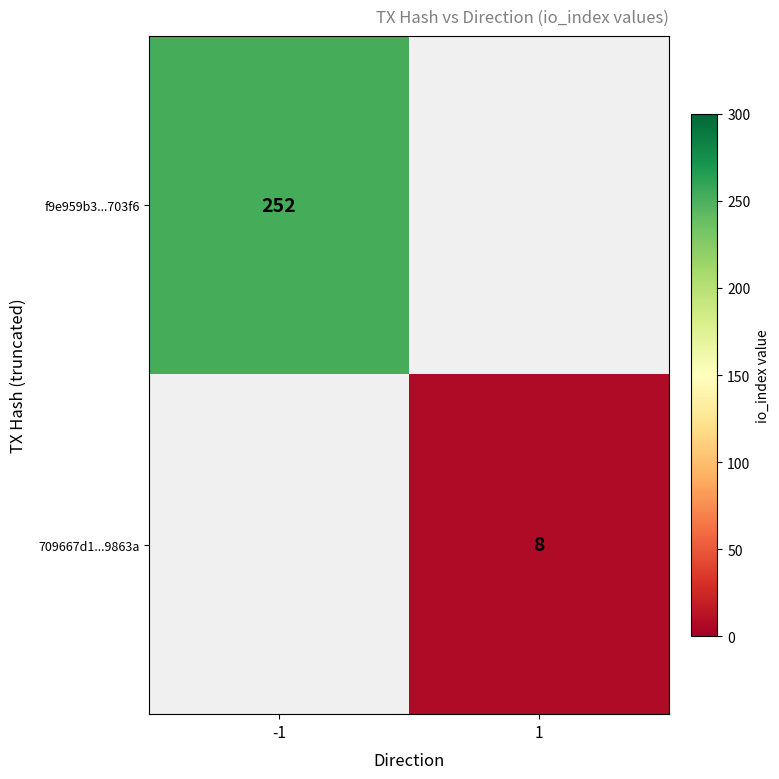

The 709667d1...9863a series shows 8 at 1. True or false?

True